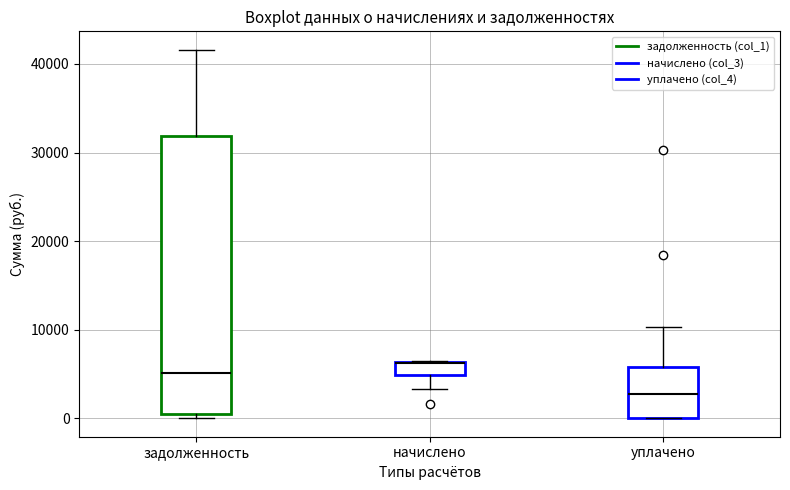

Where is the lower edge of the box for задолженность on the y-axis? The values are not printed on the chart, so give them approximately, as read against the axis.

1000